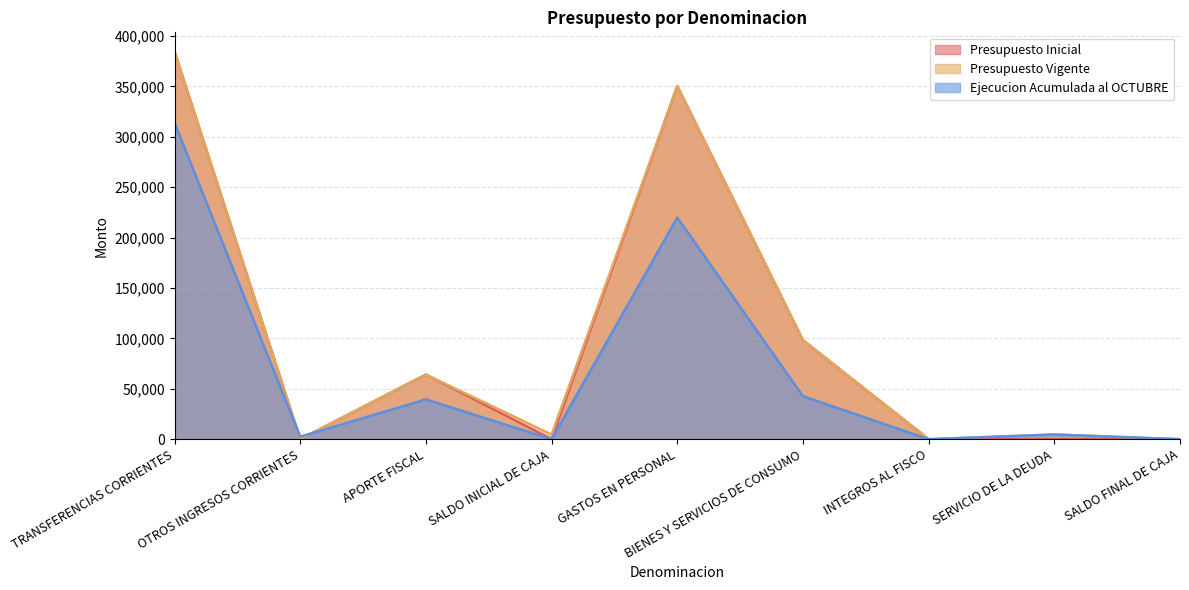

True or false: Presupuesto Vigente and Presupuesto Inicial intersect in this chart.

False